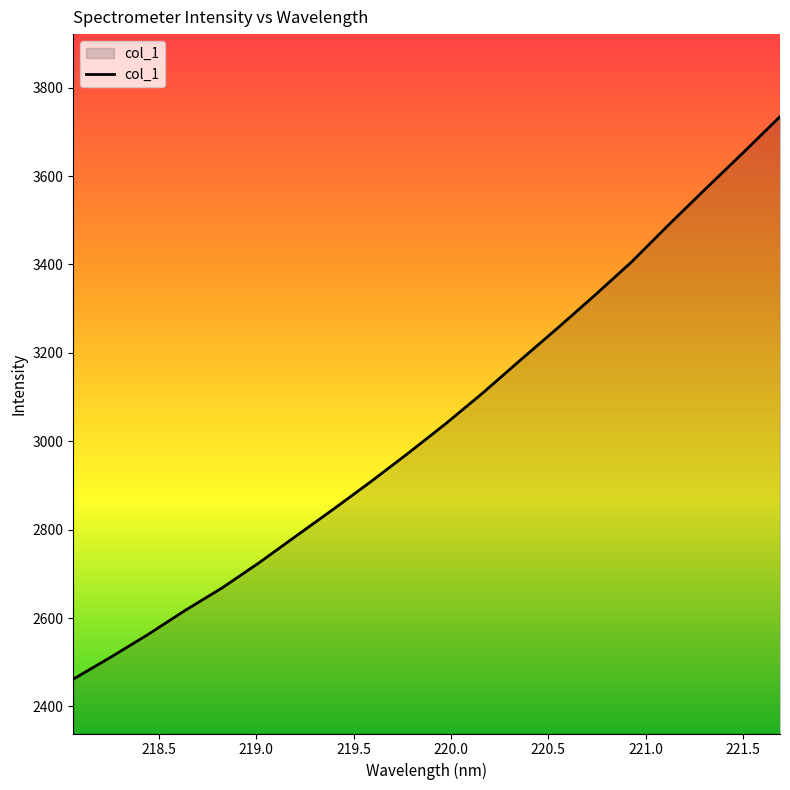

What is the average value?

3041.4